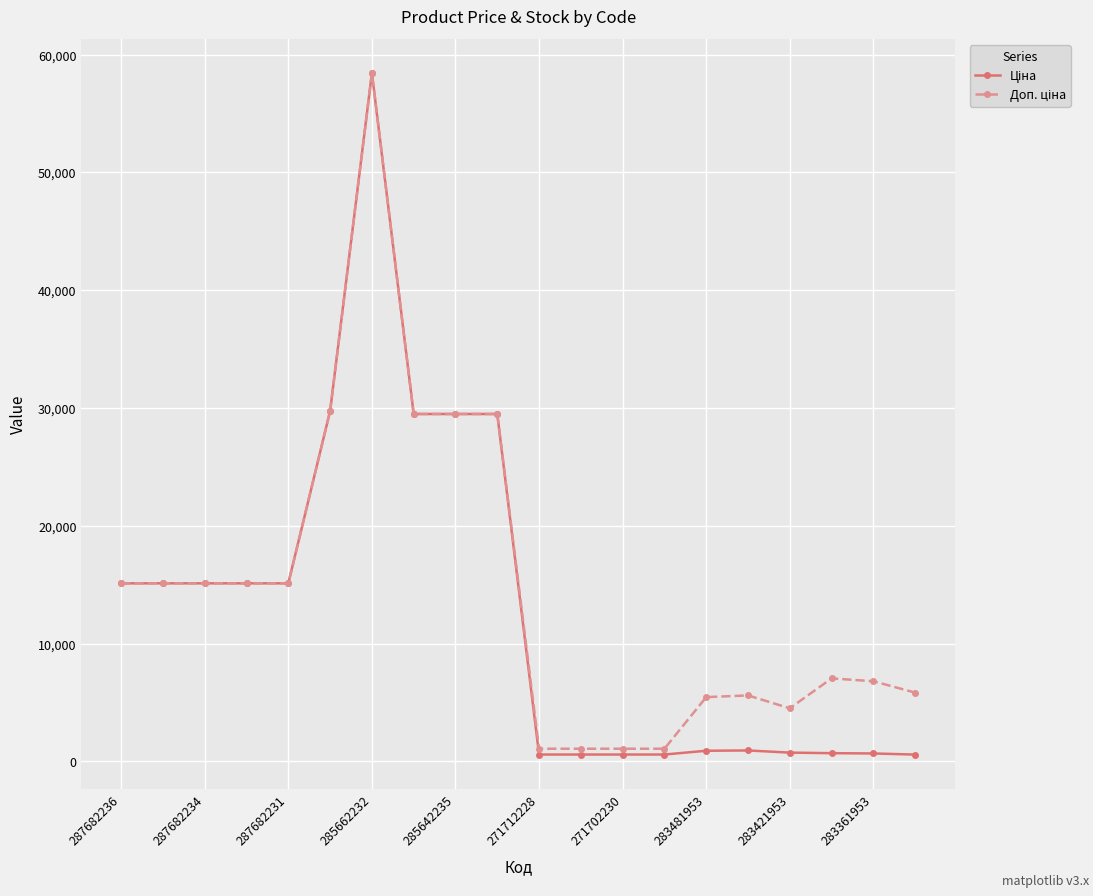

How many data points does each series have?

20